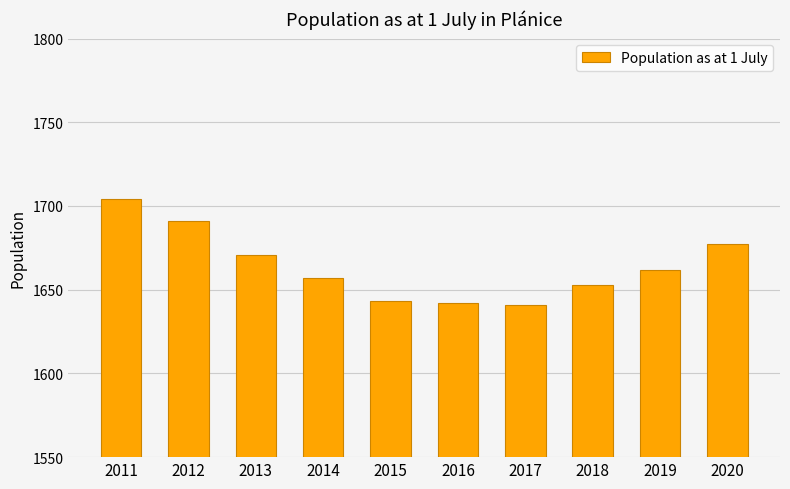

How many bars are there in total?

10